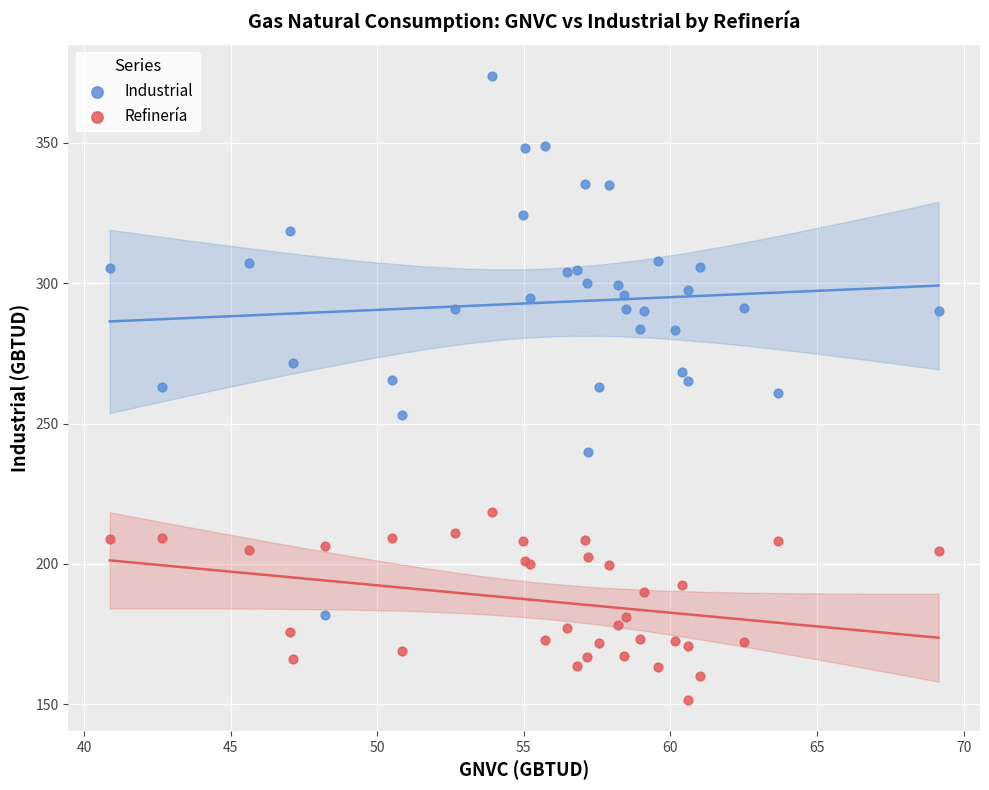

Which series reaches the minimum Y coordinate?

Refinería